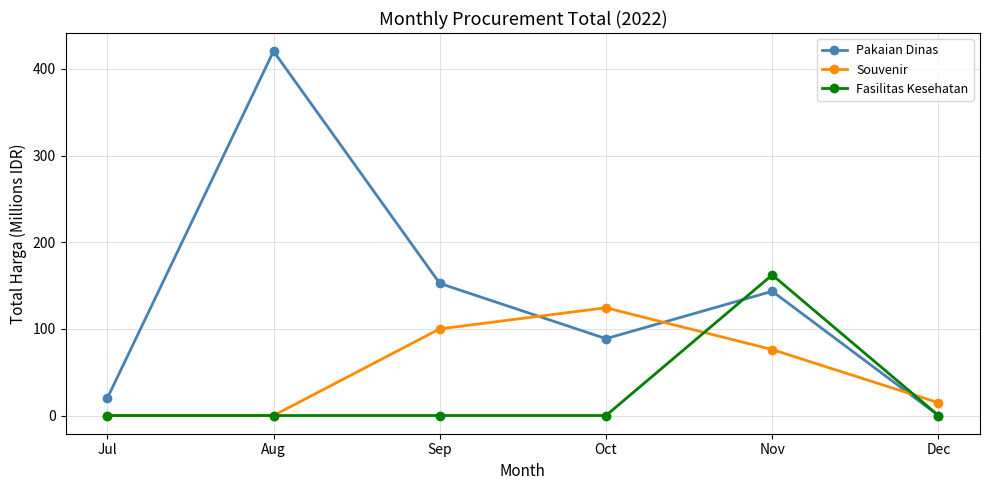

How many series are shown in this chart?

3